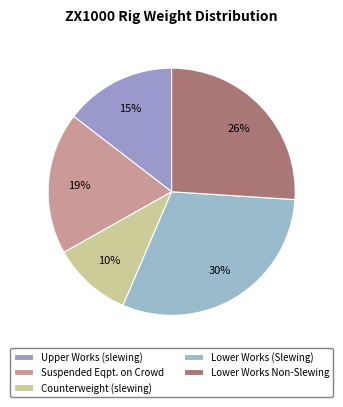

Which slice is the largest?

Lower Works (Slewing)